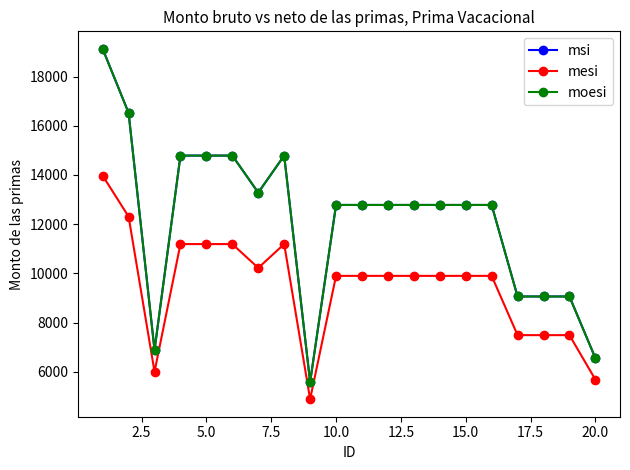

List the series in order of their peak value, highest first.

msi, moesi, mesi